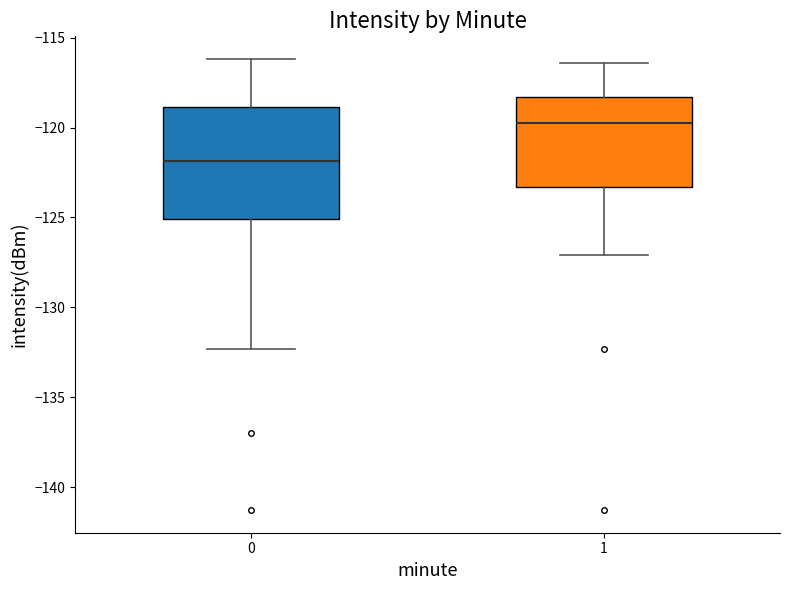

Which box's median line is the lowest?

0